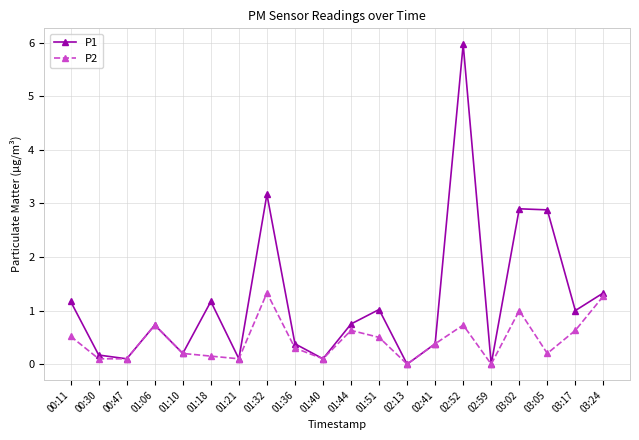

List the series in order of their peak value, lowest first.

P2, P1